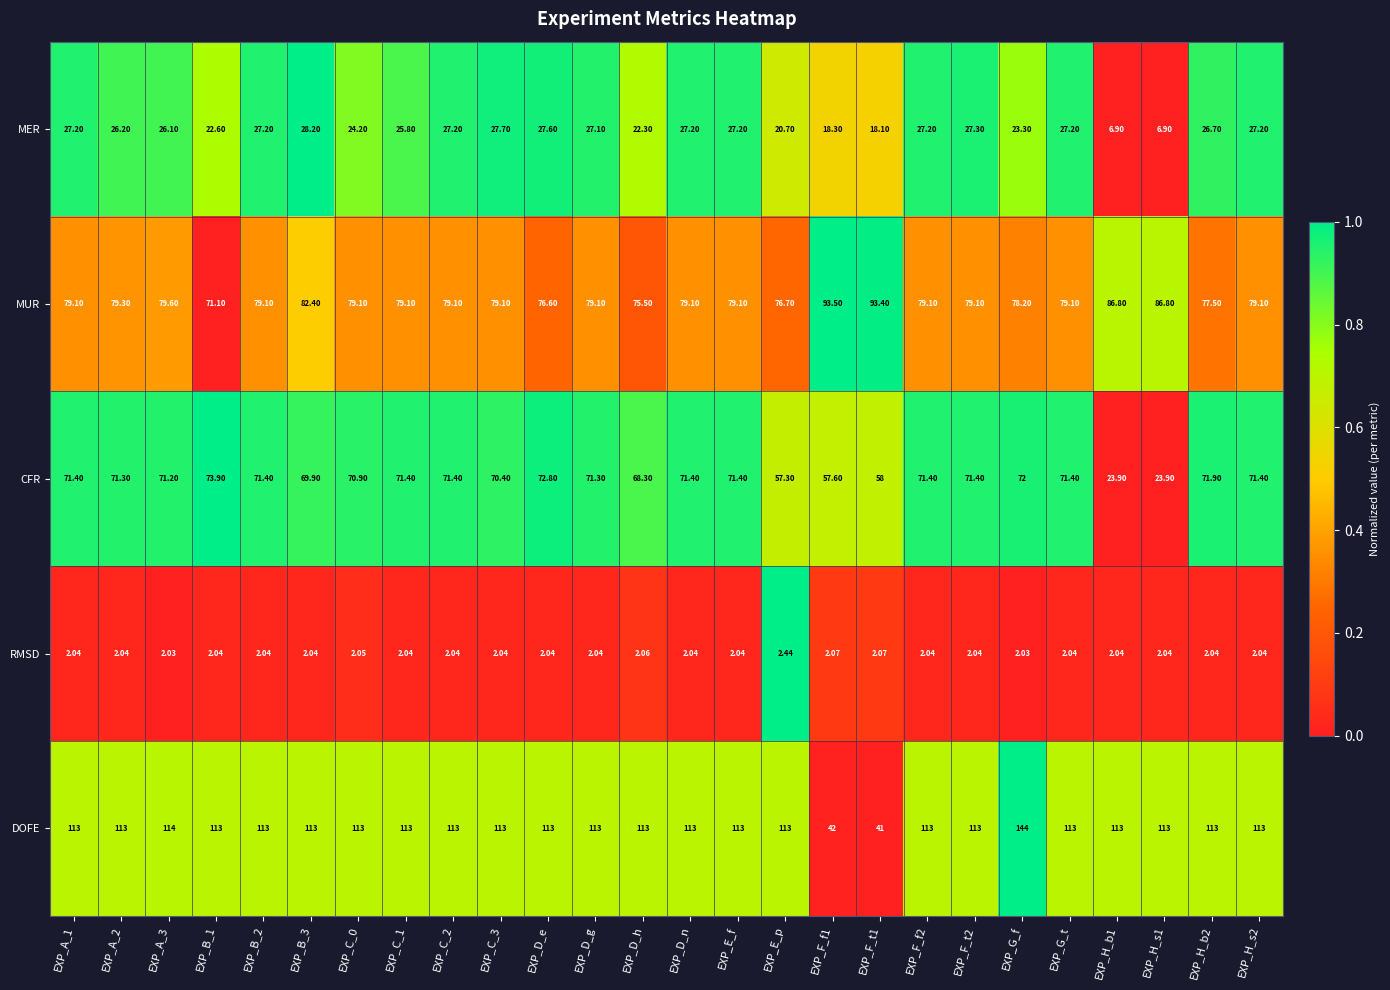

At EXP_H_s2, list the series in order from smallest to largest.

RMSD, MER, CFR, MUR, DOFE